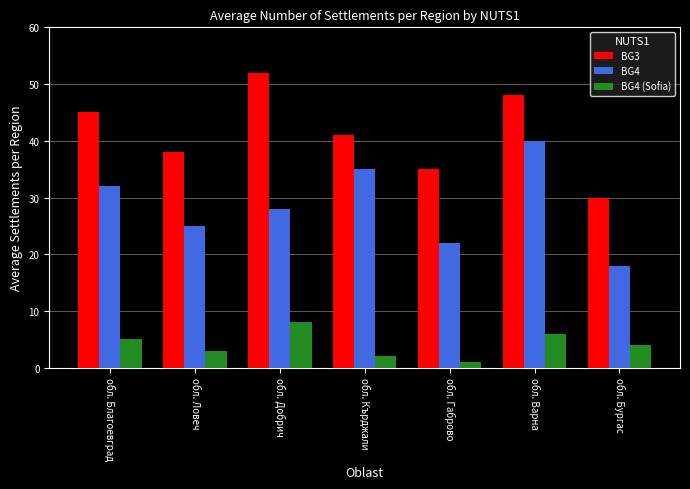

How many distinct data groups are displayed?

3